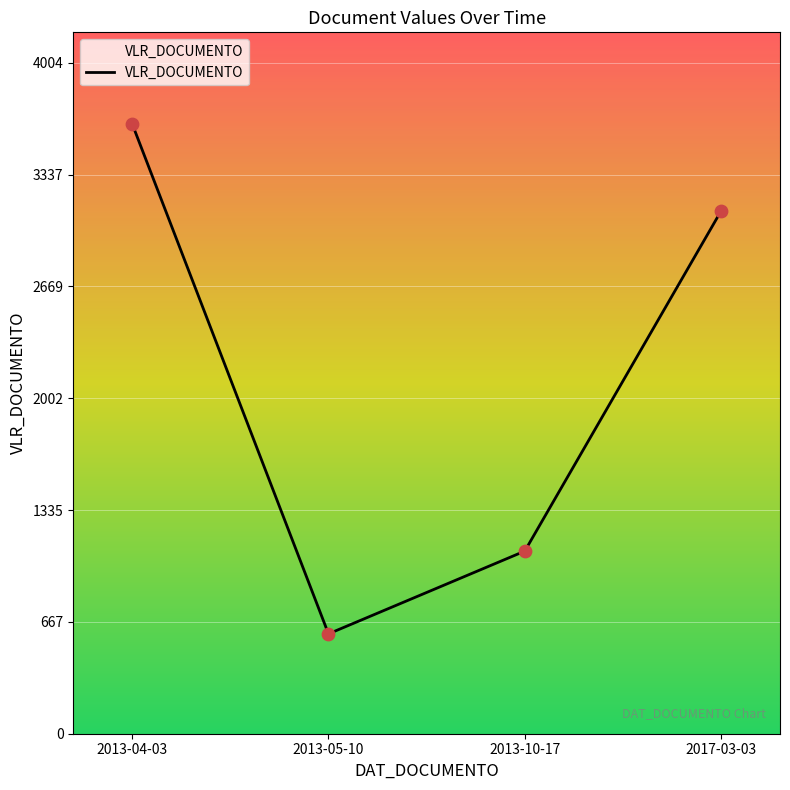

What is the change in value from 2013-04-03 to 2017-03-03?

-520